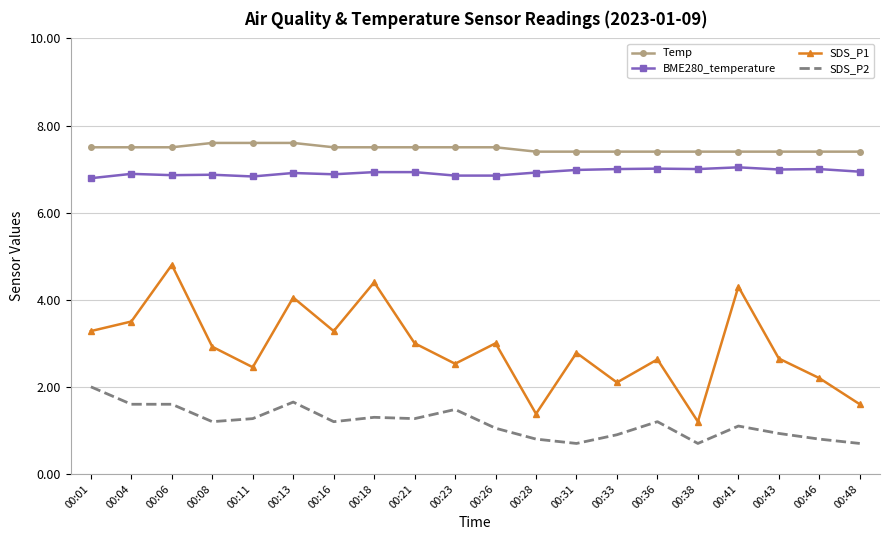

What is the spread (max minus min) of values at 00:48?

6.7